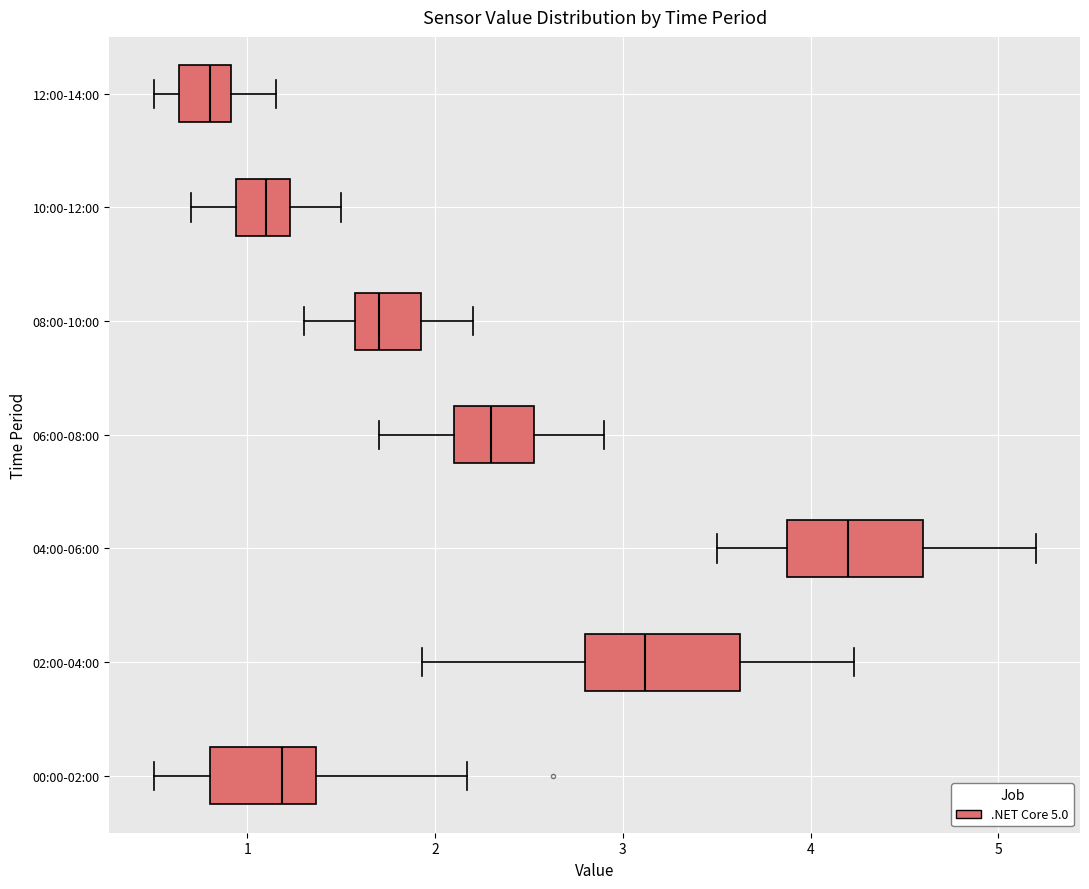

Reading bottom to top, read every box against the x-axis: the position of its median line, the range the box covers, and the ends of its whiskers. The values are not printed on the chart, so give them approximately, as read against the axis.

00:00-02:00: median 1.2, box 0.8 to 1.4, whiskers 0.5 to 2.2
02:00-04:00: median 3.1, box 2.8 to 3.6, whiskers 1.9 to 4.2
04:00-06:00: median 4.2, box 3.9 to 4.6, whiskers 3.5 to 5.2
06:00-08:00: median 2.3, box 2.1 to 2.5, whiskers 1.7 to 2.9
08:00-10:00: median 1.7, box 1.6 to 1.9, whiskers 1.3 to 2.2
10:00-12:00: median 1.1, box 0.9 to 1.2, whiskers 0.7 to 1.5
12:00-14:00: median 0.8, box 0.6 to 0.9, whiskers 0.5 to 1.2